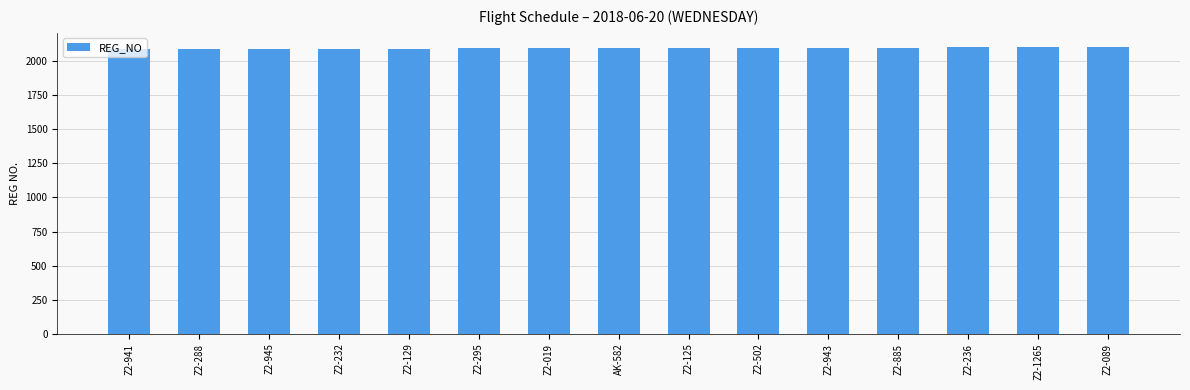

What is the change in value from Z2-295 to AK-582?

+2